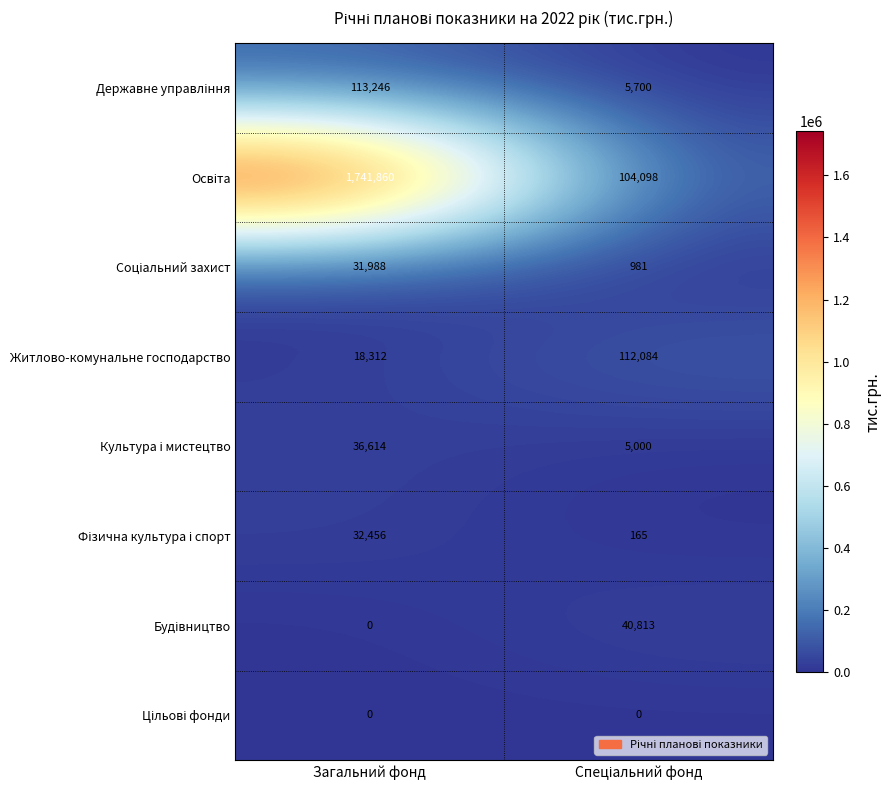

What is the difference between the highest and lowest values at Загальний фонд?

1741860